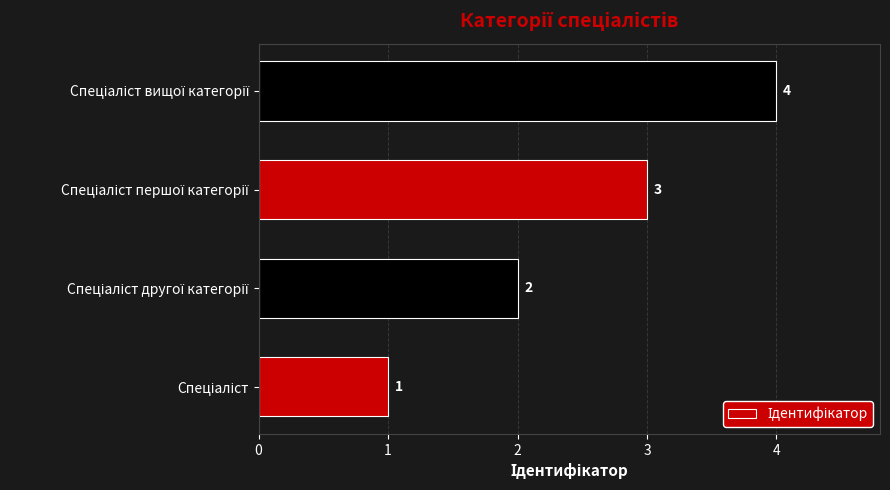

What is the maximum value shown in the chart?

4